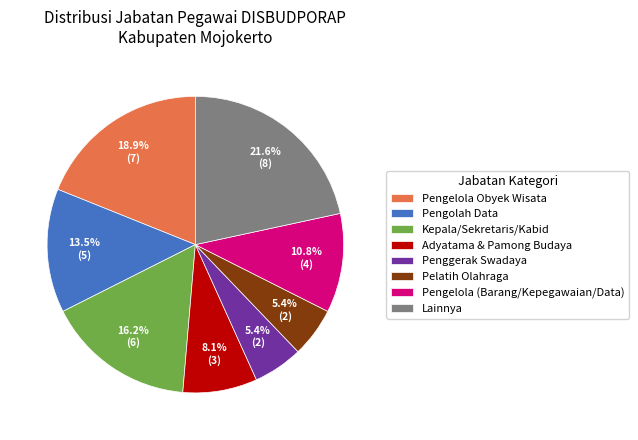

Which slice is the largest?

Lainnya